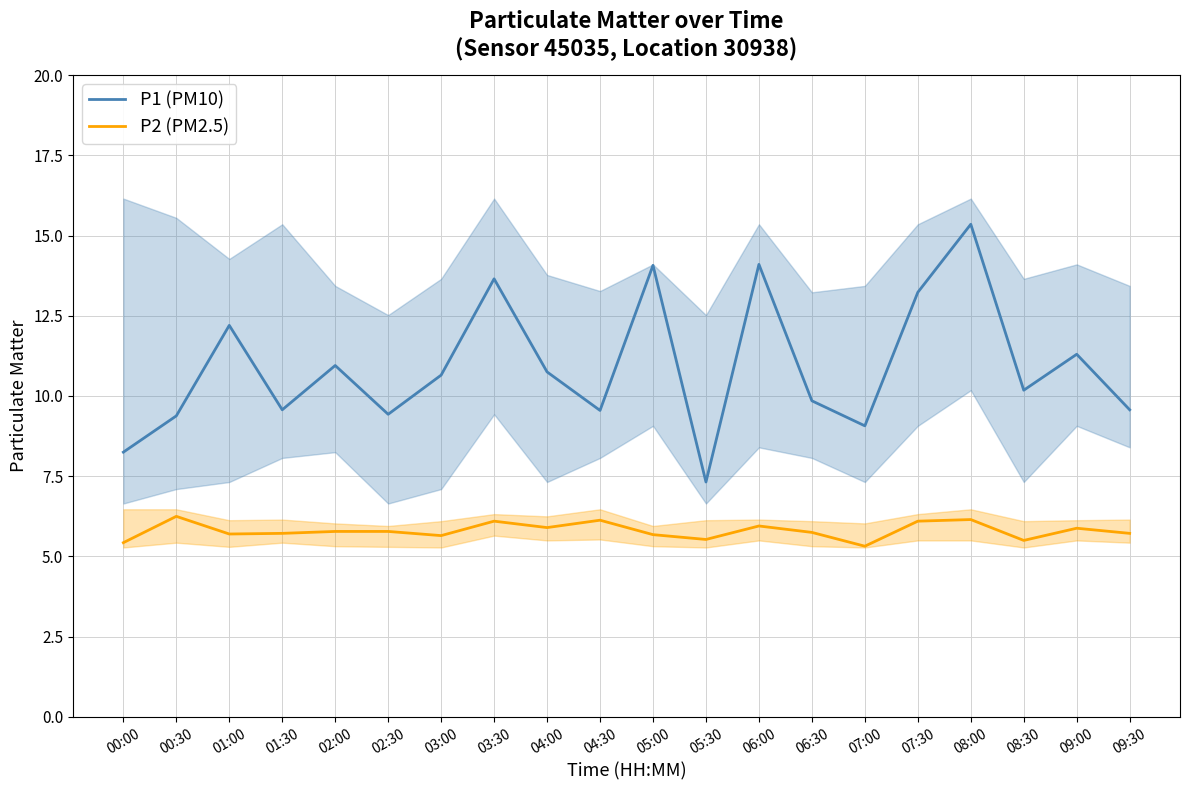

Which series has the largest range (max minus min)?

P1 (PM10)